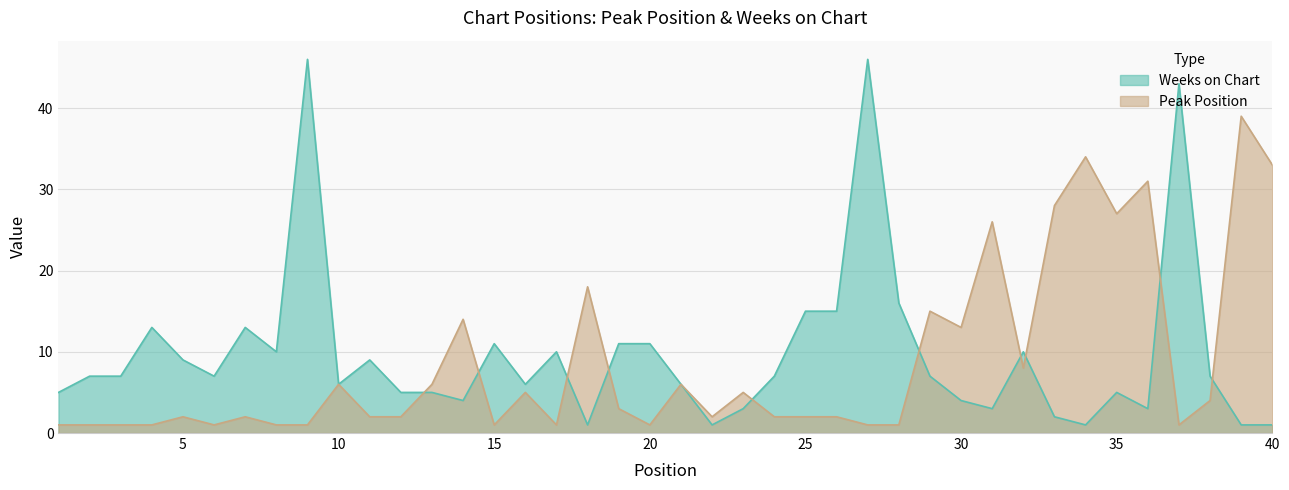

True or false: Peak Position has more than 0 points higher than both neighbors.

True